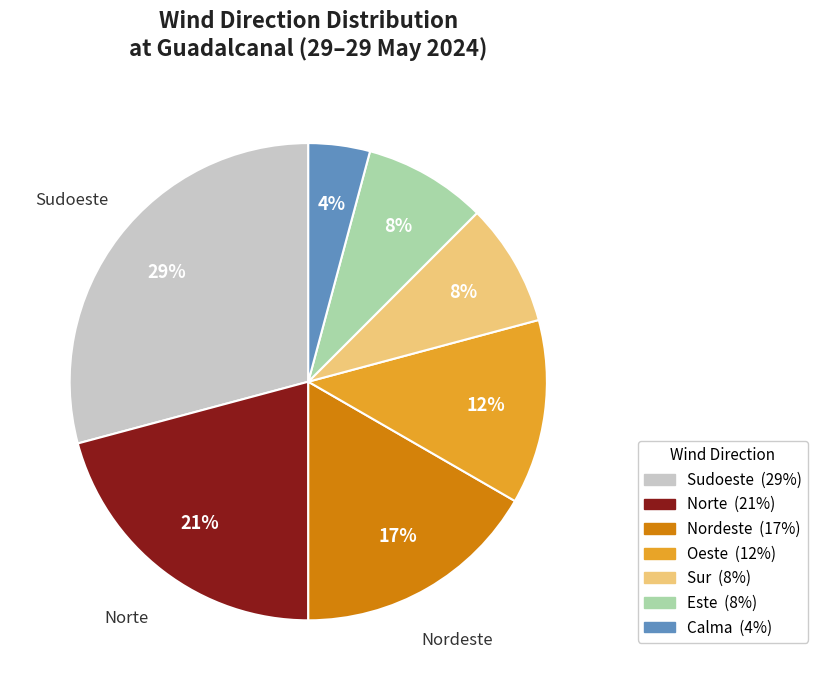

To the nearest percent, what is the difference between the largest and smallest slice percentages?

25%